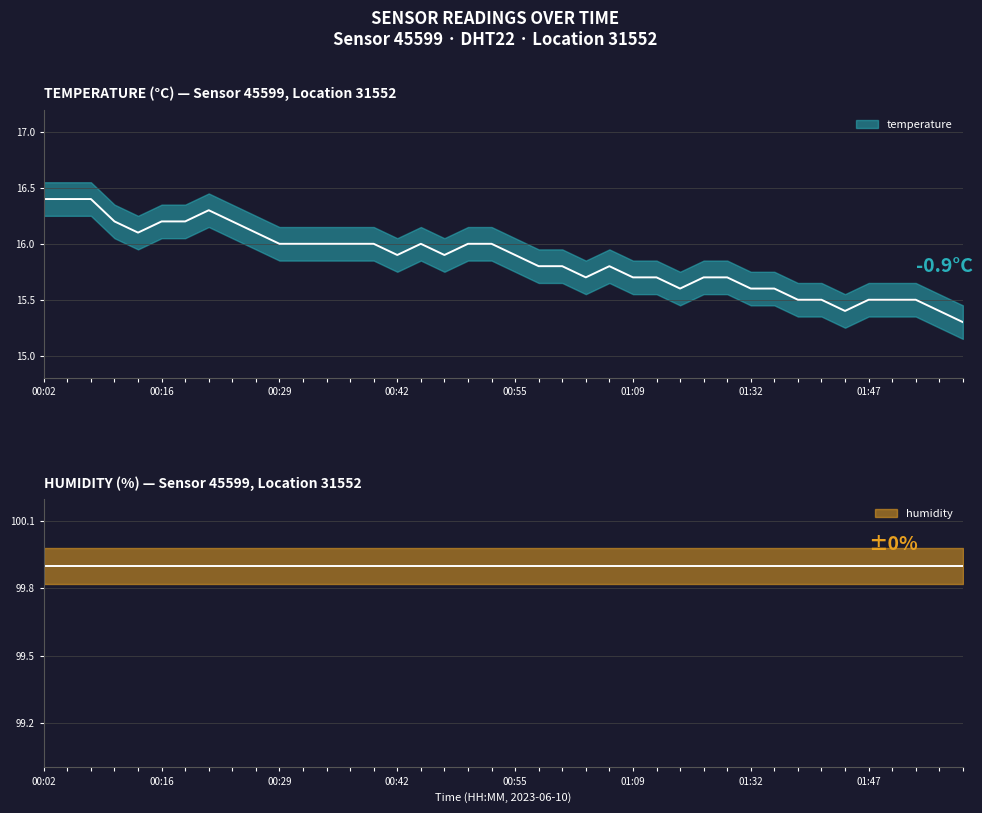

How many points are higher than both their immediate neighbors (excluding endpoints)?

3